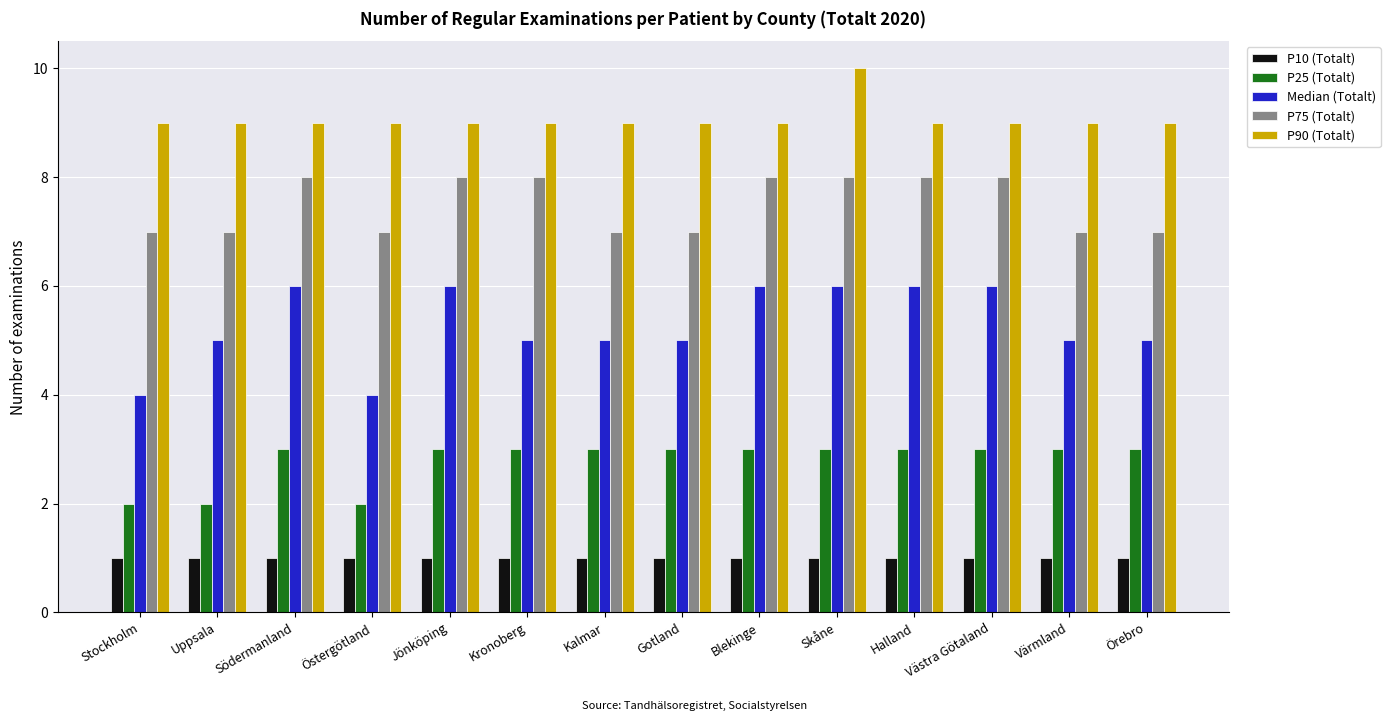

What is the spread (max minus min) of values at Kronoberg?

8